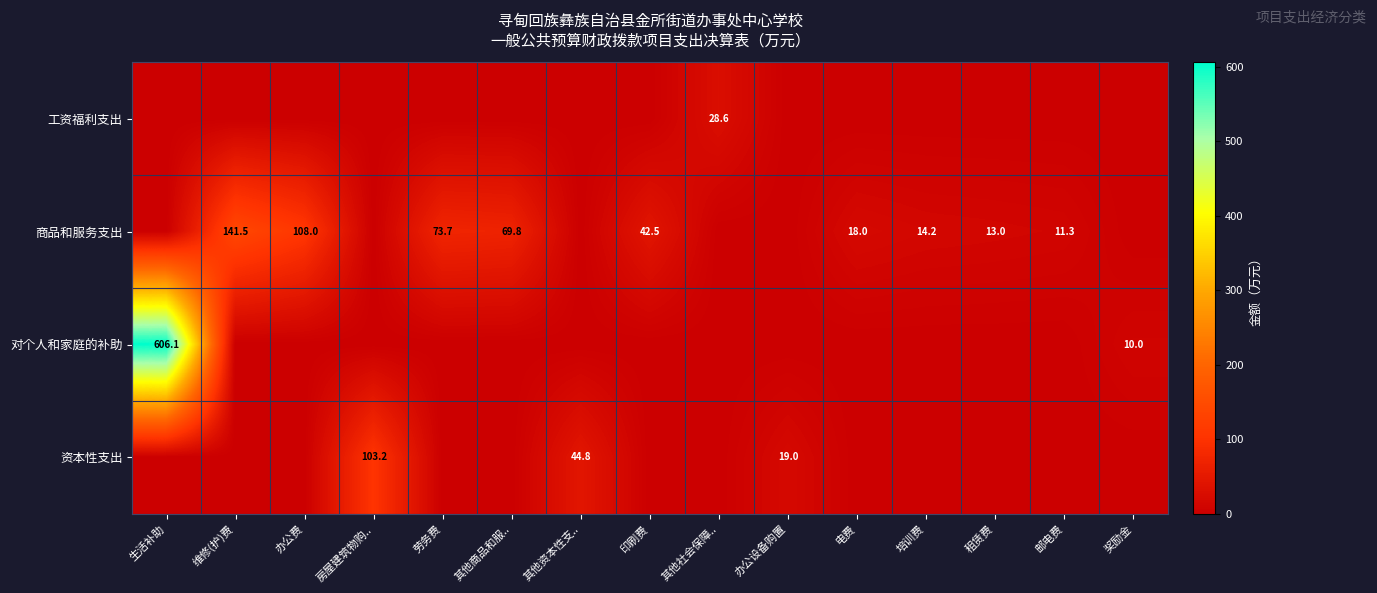

Which label corresponds to the largest value in the chart?

生活补助